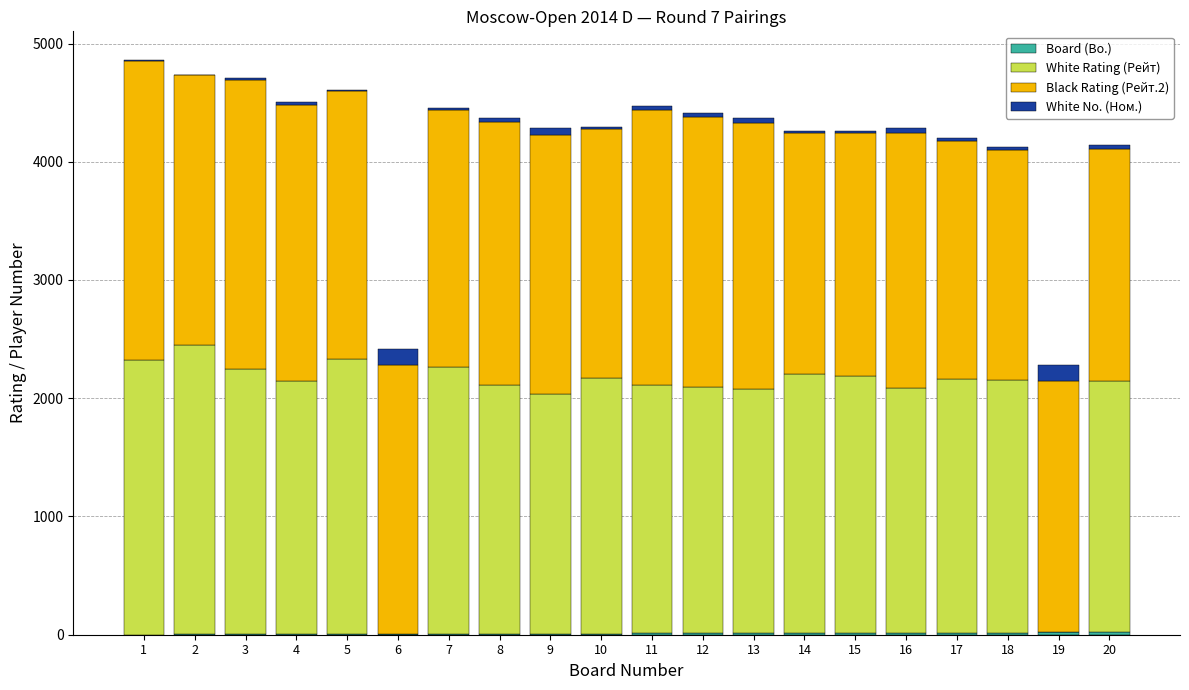

The Board (Bo.) series shows 1 at 2. True or false?

False